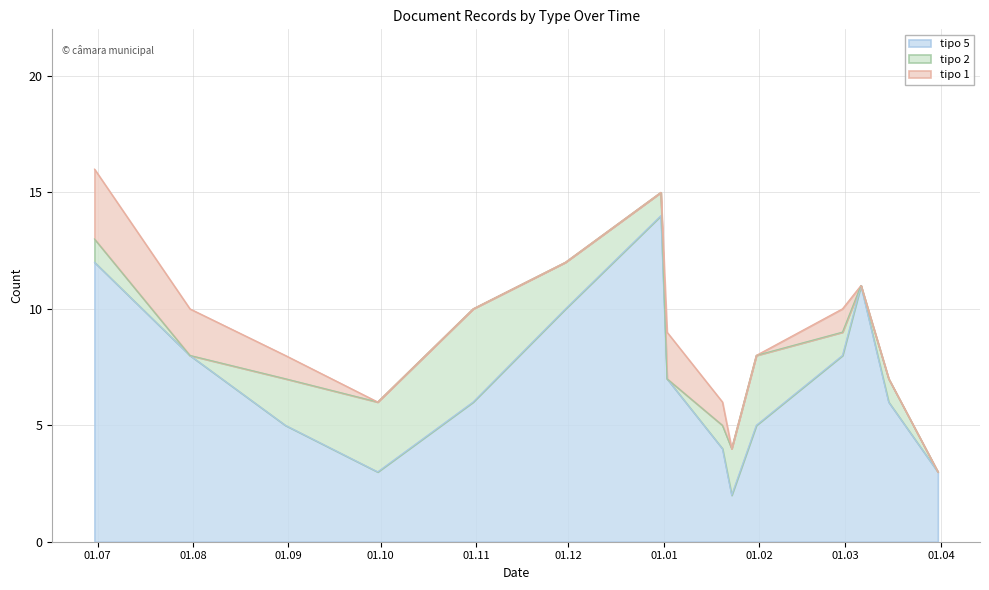

List the series in order of their peak value, lowest first.

tipo_1, tipo_2, tipo_5